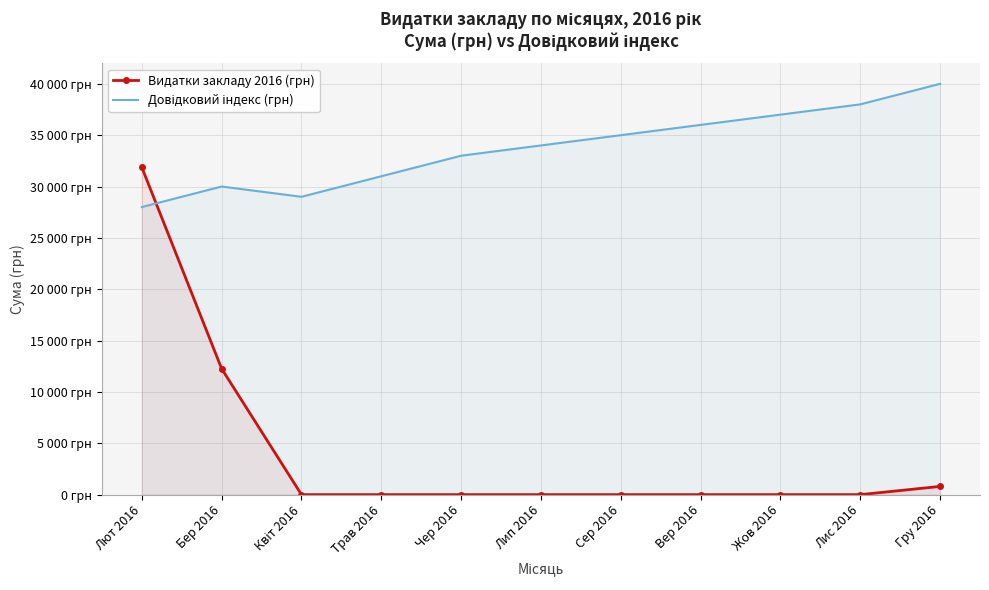

At which label is Довідковий індекс (грн) closest to 34000?

Лип 2016